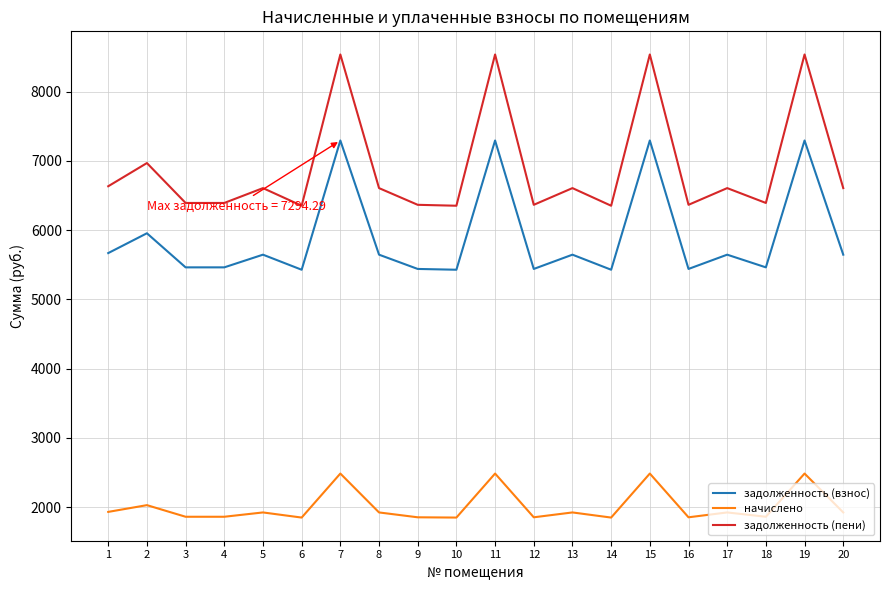

True or false: задолженность (взнос) and задолженность (пени) intersect in this chart.

False